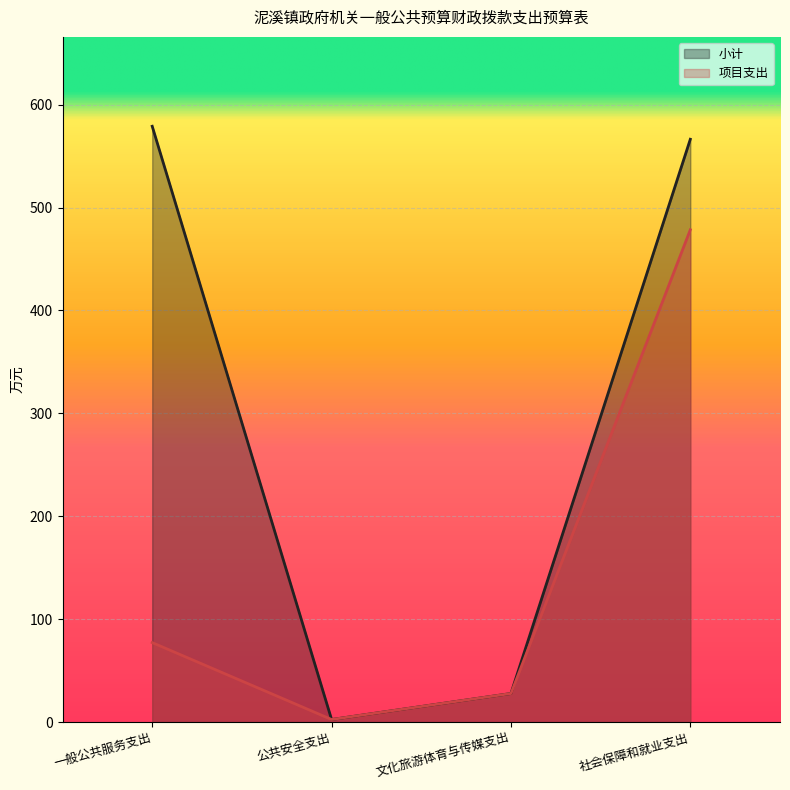

Reading left to right, extract all data points from this chart.

小计: 579.0	2.5	27.8	566.4
项目支出: 77.3	2.5	27.8	478.4